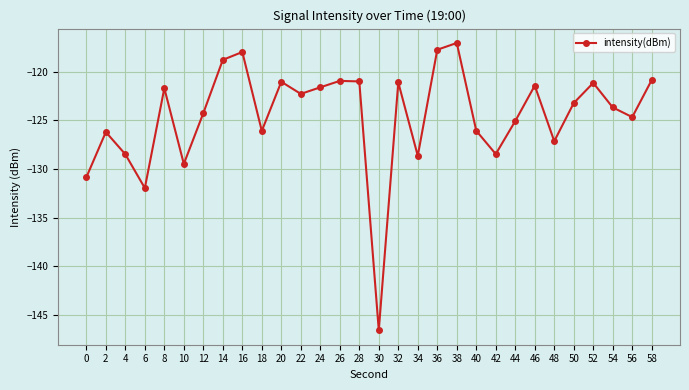

Where does the data first go above -123?

8